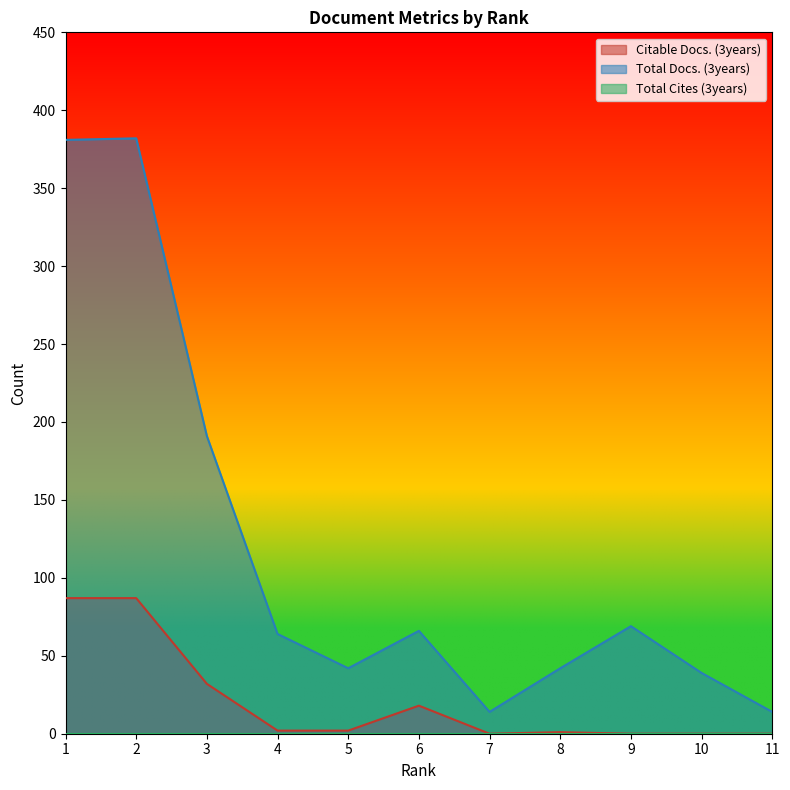

Reading left to right, list all the values displayed in this chart.

Citable Docs. (3years): 1=87	2=87	3=32	4=2	5=2	6=18	7=0	8=1	9=0	10=0	11=0
Total Docs. (3years): 1=381	2=382	3=191	4=64	5=42	6=66	7=14	8=42	9=69	10=39	11=14